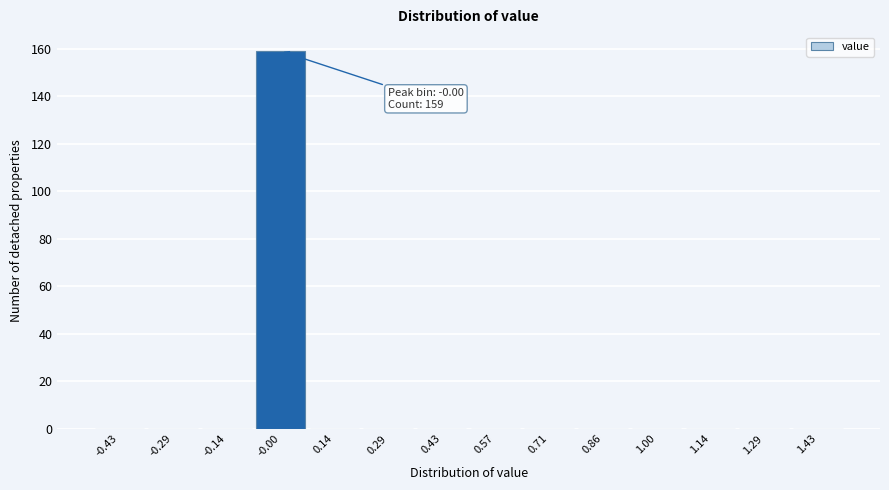

Over which range of the x-axis is the bar tallest?

-0.08 to 0.08